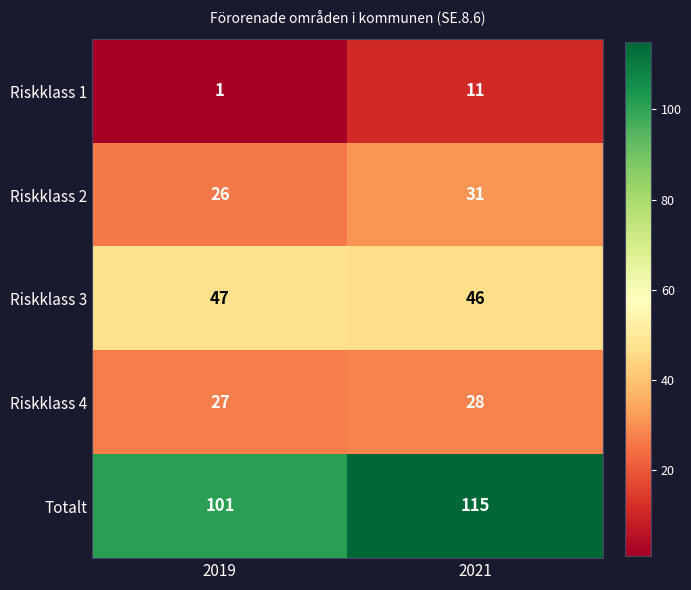

Which label corresponds to the smallest value in the chart?

2019